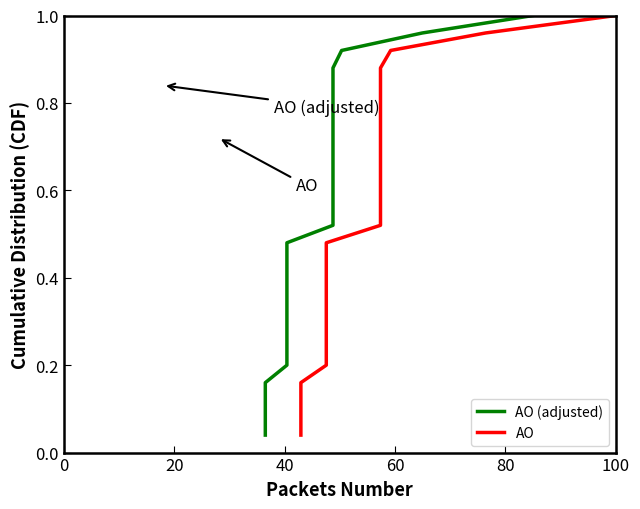

What is the sum of all AO (adjusted) values?

13.0